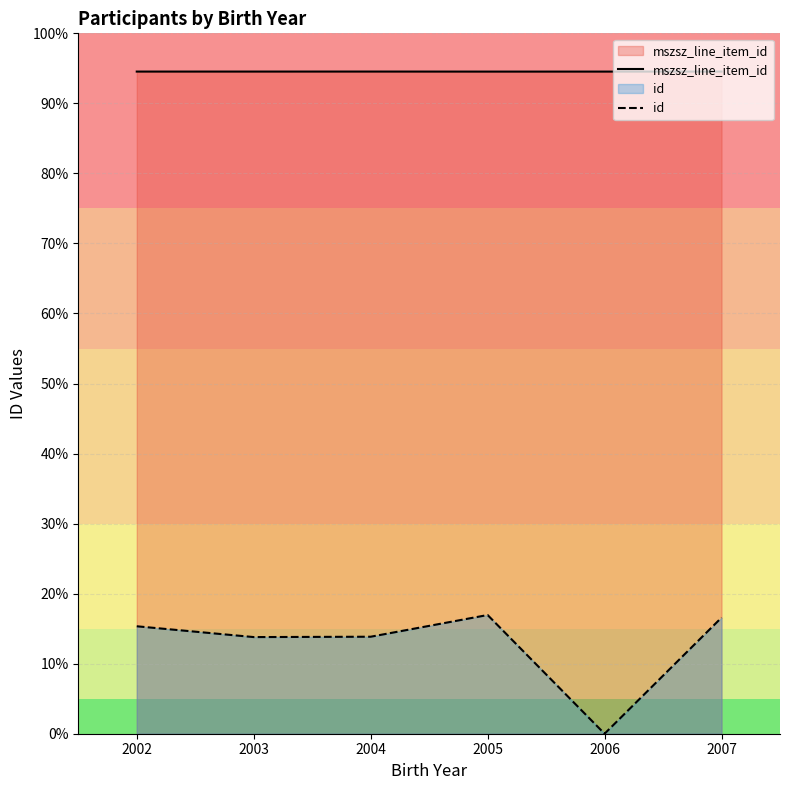

Reading left to right, what are all the values shown in this chart?

mszsz_line_item_id: 2002=75632	2003=75633	2004=75634	2005=75629	2006=75630	2007=75631
id: 2002=12273	2003=11039	2004=11079	2005=13559	2006=0	2007=13261